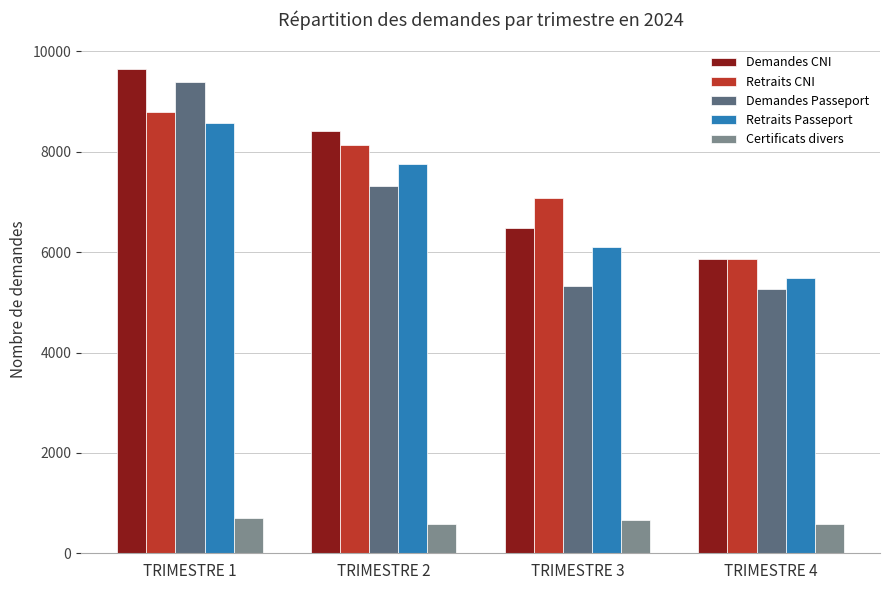

What is the smallest value displayed?

577